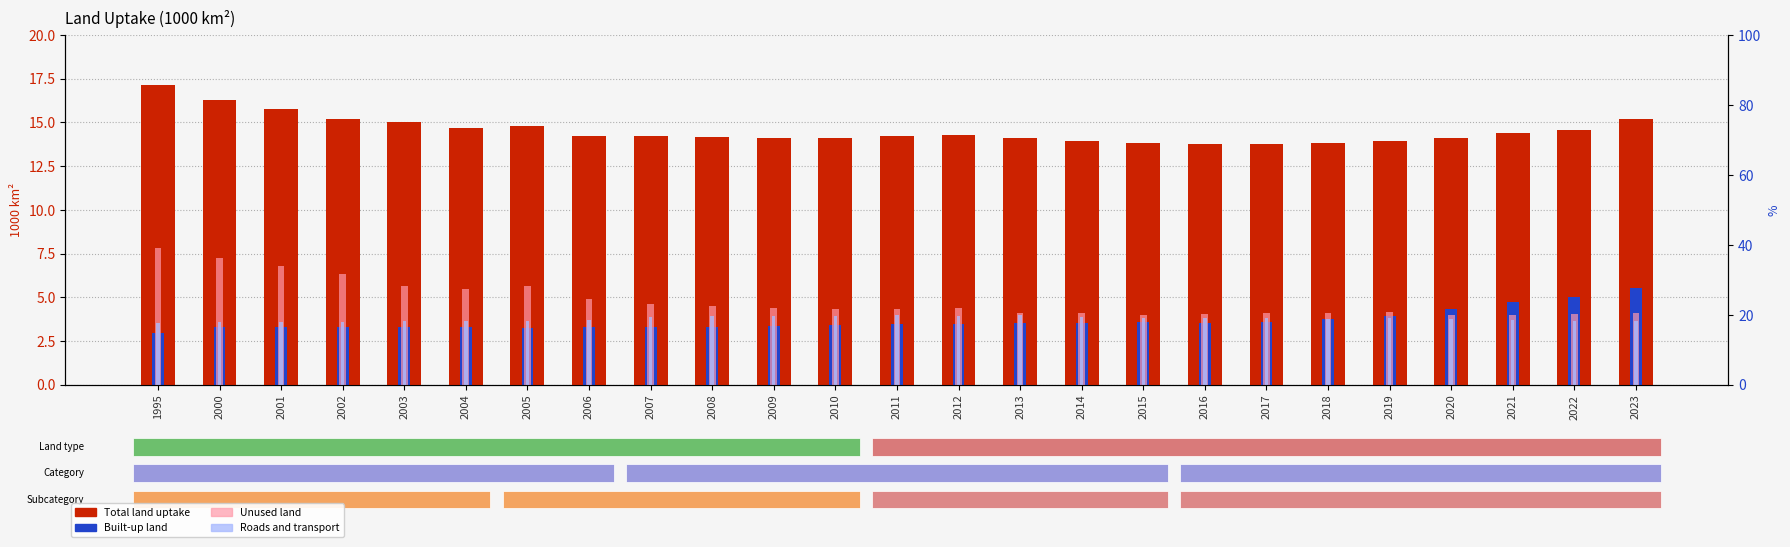

At which label does Built-up land reach its minimum?

1995